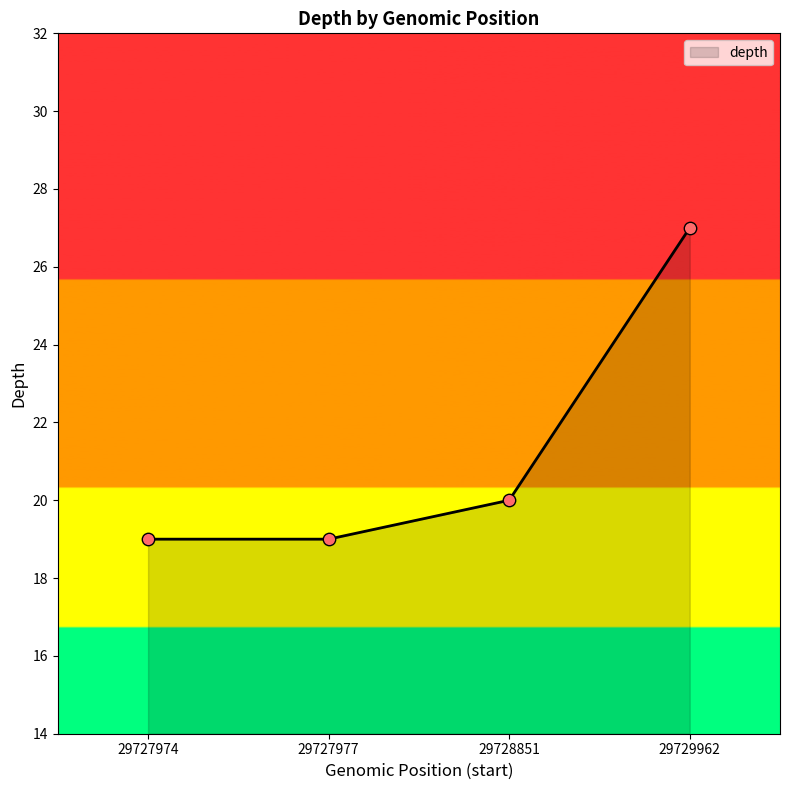

Which has a higher value, 29727977 or 29728851?

29728851